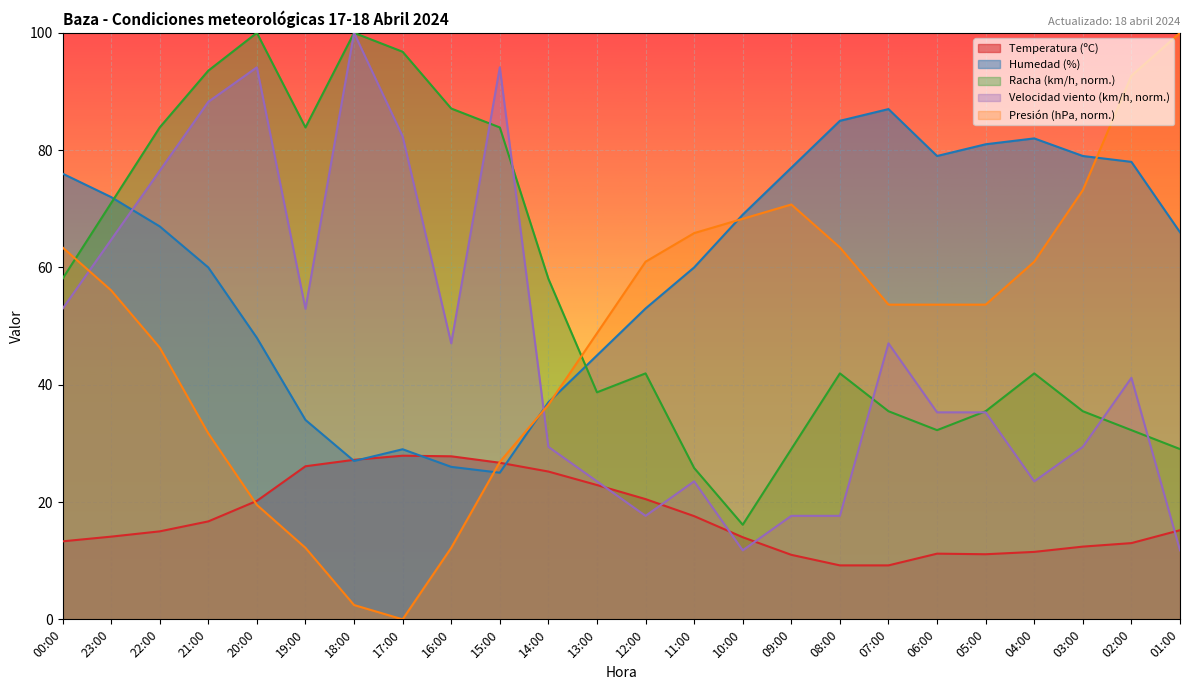

What position from the left is 11:00?

14